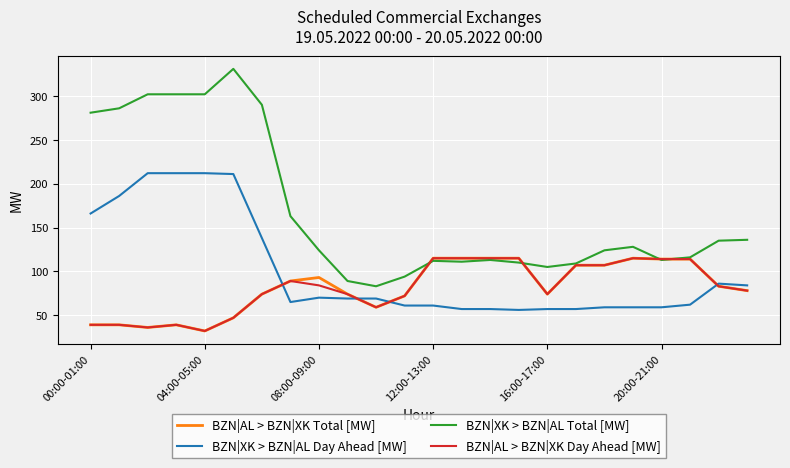

Which series ends up on top after the final intersection of BZN|XK > BZN|AL Total [MW] and BZN|AL > BZN|XK Total [MW]?

BZN|XK > BZN|AL Total [MW]